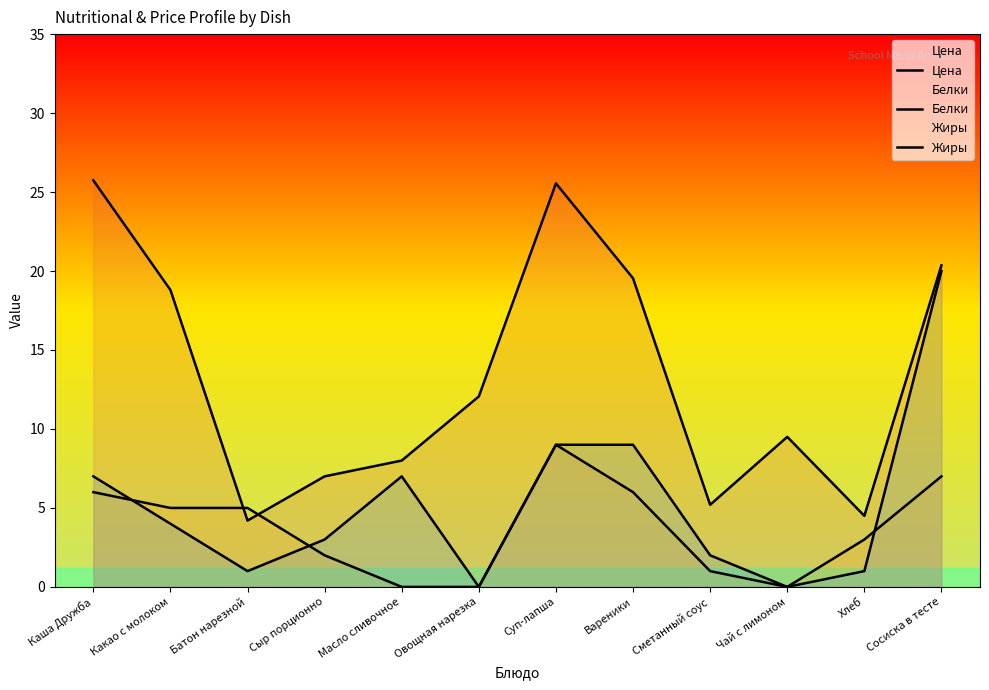

The Цена series shows 25.6 at Суп-лапша. True or false?

True